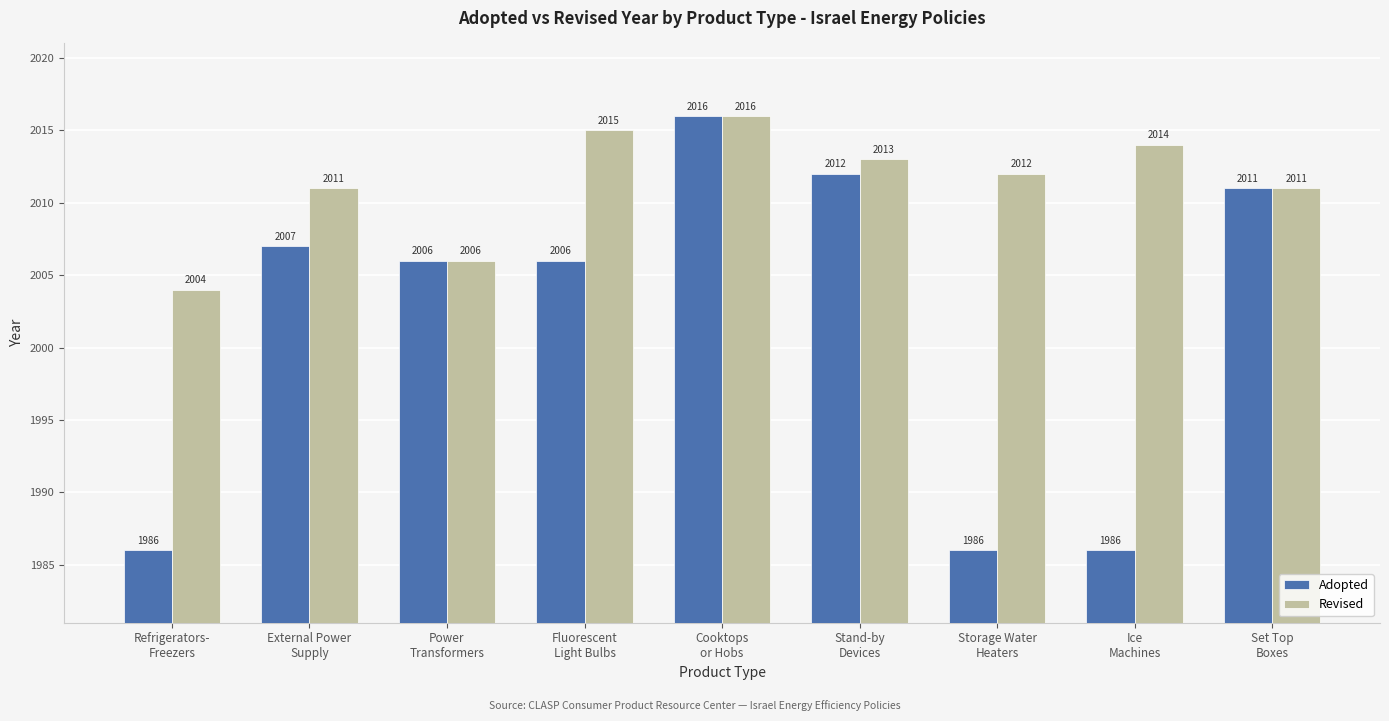

At which label does Revised first exceed 2012?

Fluorescent
Light Bulbs